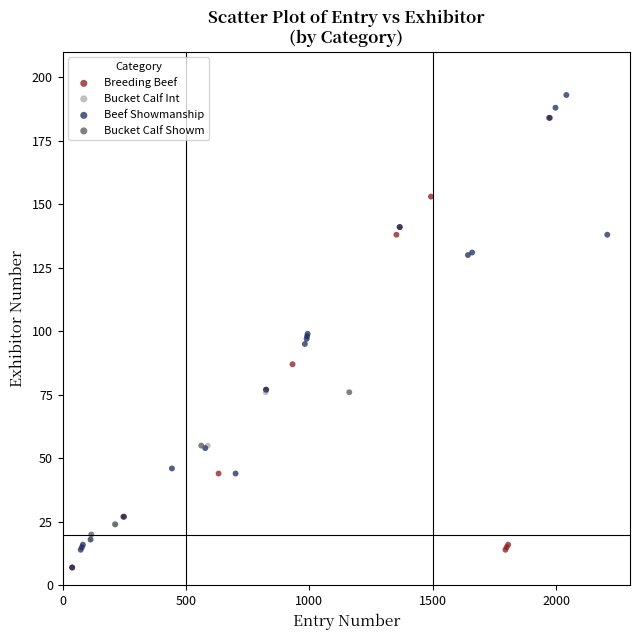

Which series reaches the maximum Y coordinate?

Beef Showmanship